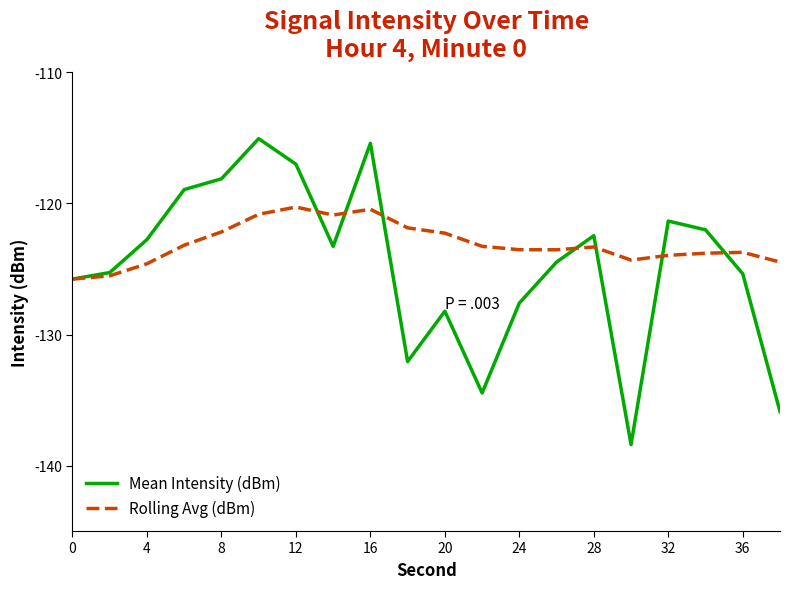

Is this an area chart (filled region under the line)?

No